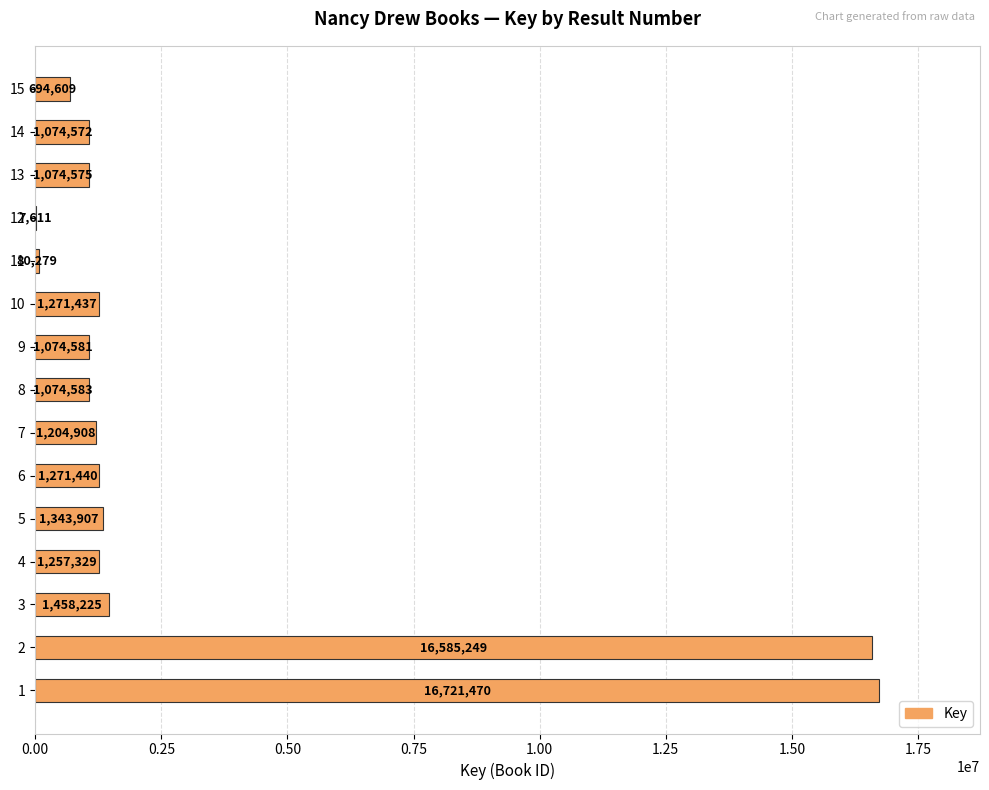

The chart shows a value of 7611 at 12. True or false?

True